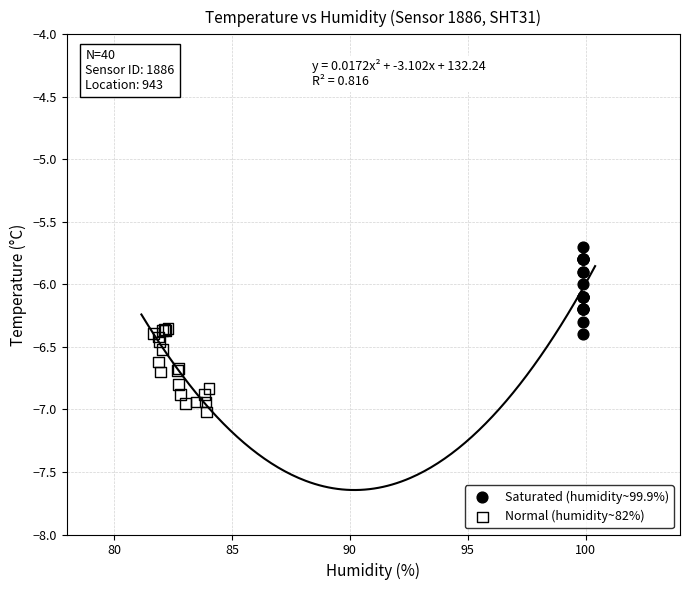

Which series contains the highest Y value?

Saturated (humidity~99.9%)